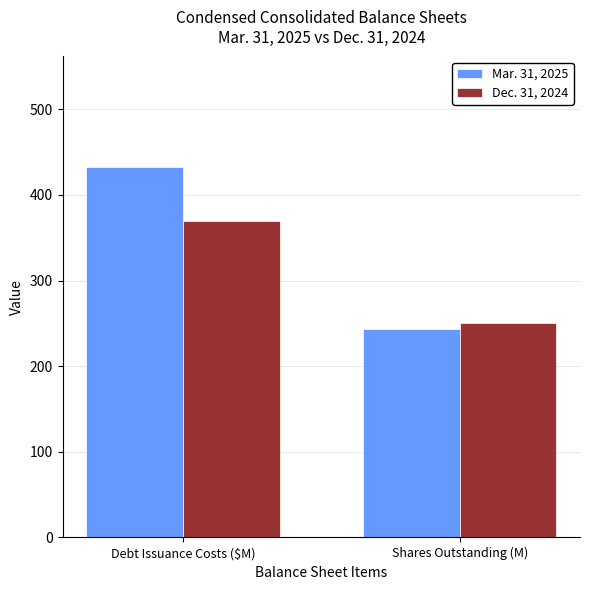

At how many categories does at least one series exceed 380?

1